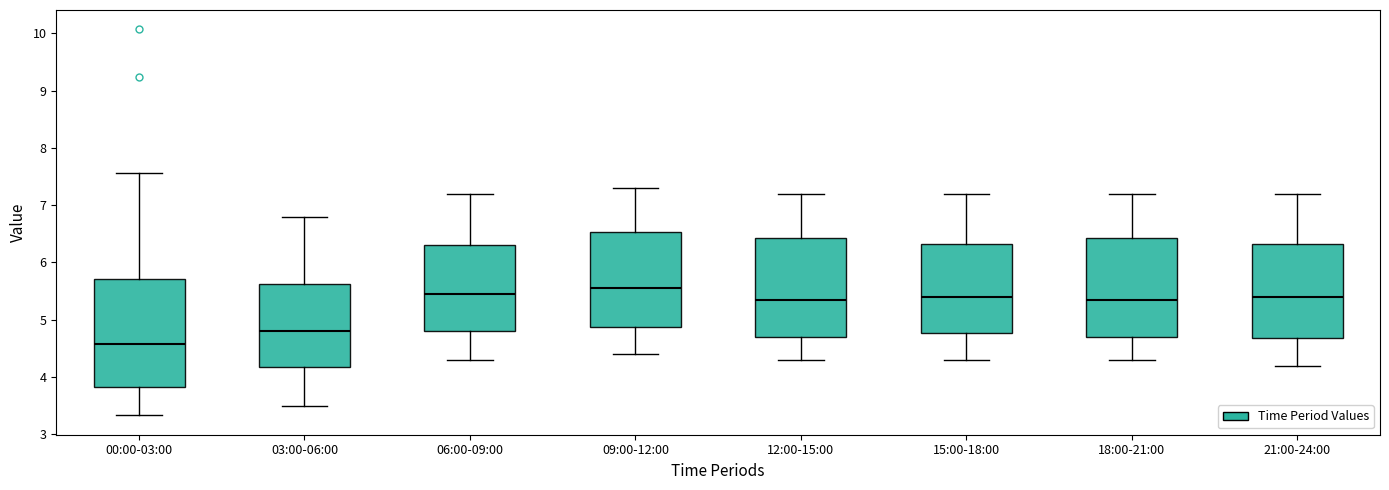

Comparing the boxes themselves (not the whiskers), which one is the tallest?

00:00-03:00